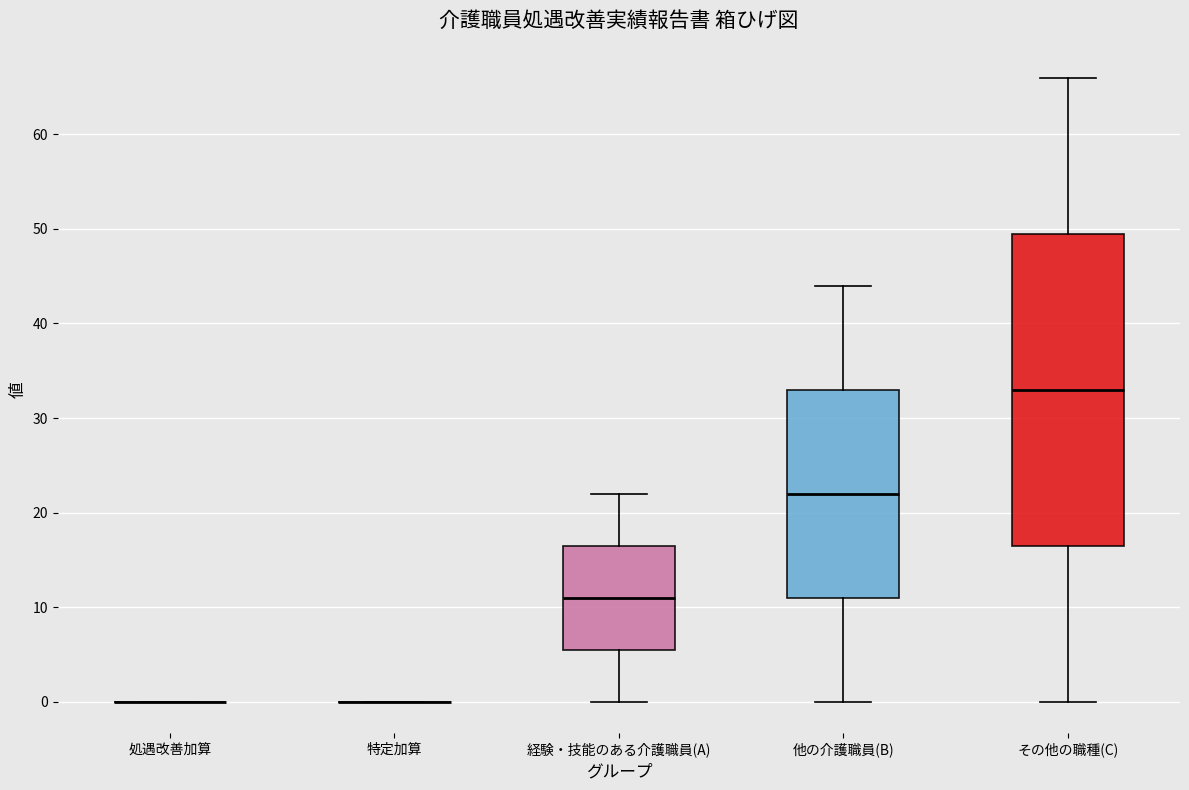

Which box is the tallest, from its lower edge to its upper edge?

その他の職種(C)